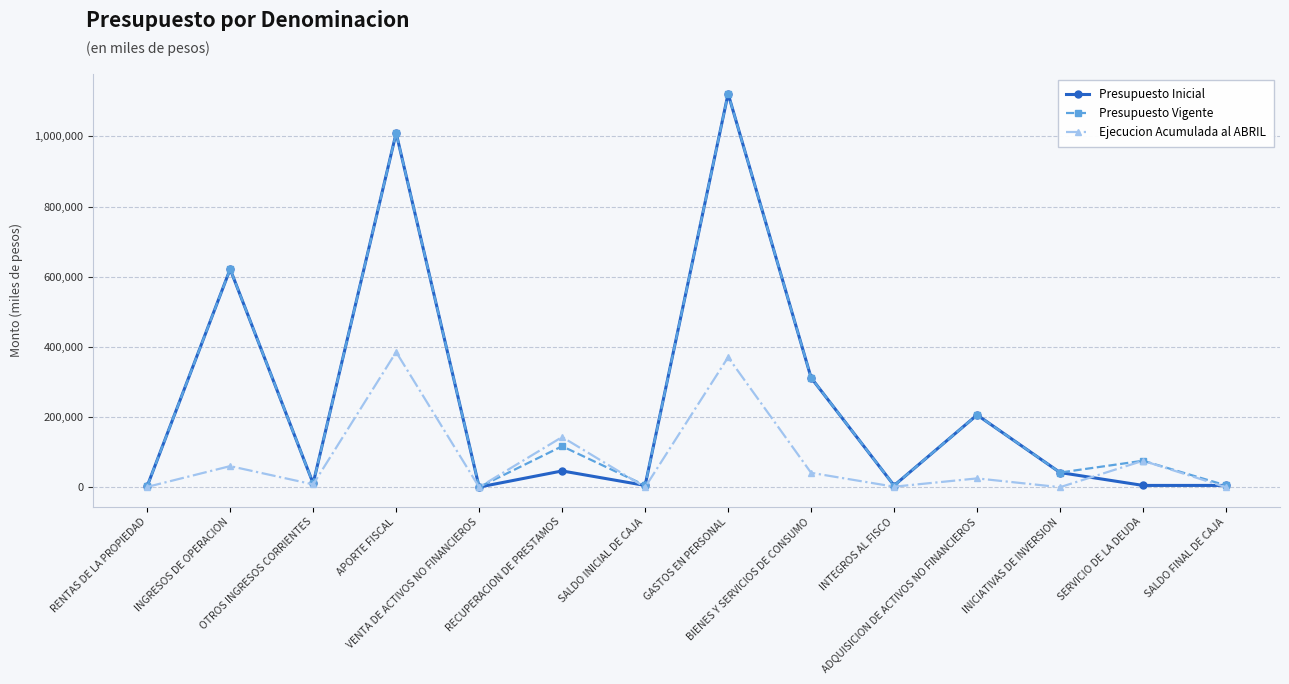

True or false: Ejecucion Acumulada al ABRIL has more than 0 points higher than both neighbors.

True